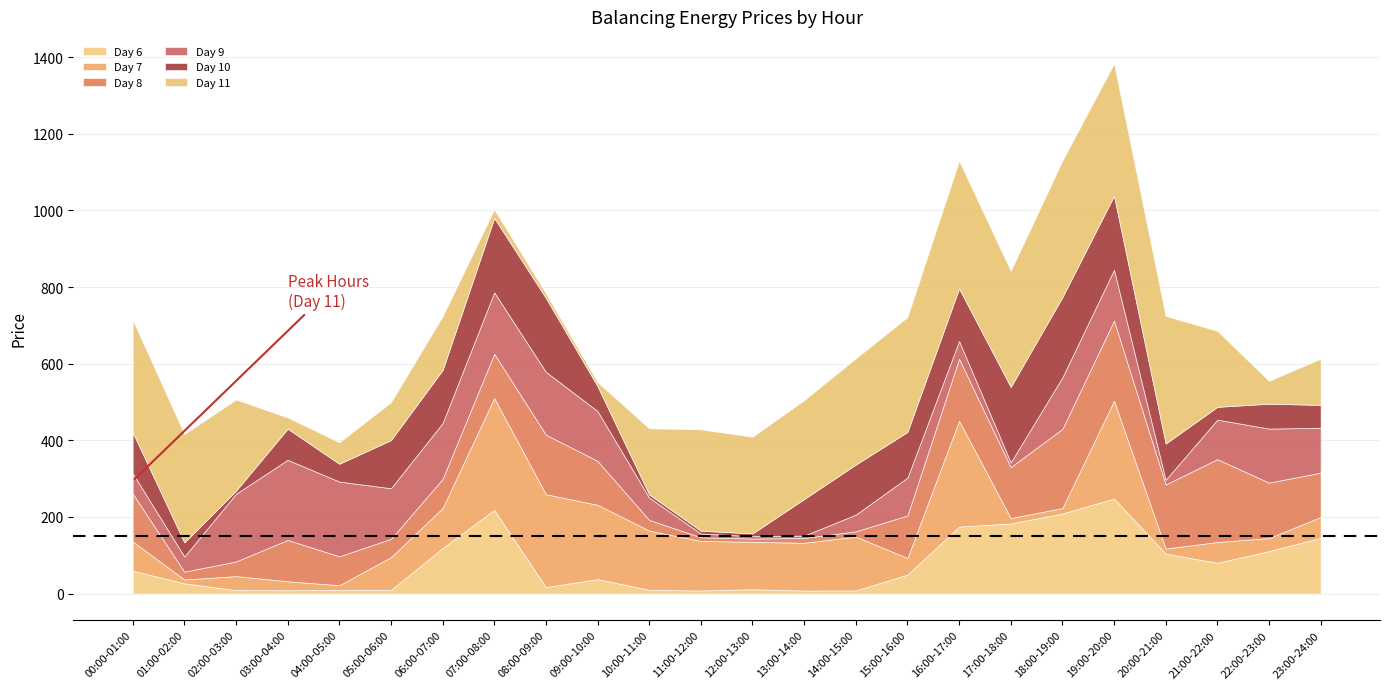

True or false: Day 11 has a value of 333.4 at 16:00-17:00.

True